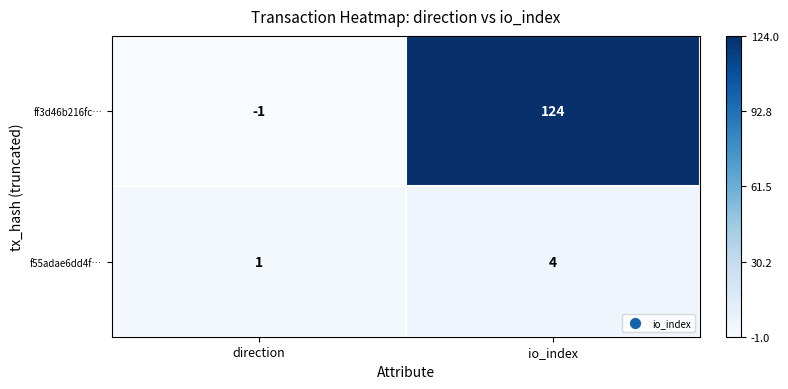

What is the total value across all series at io_index?

128